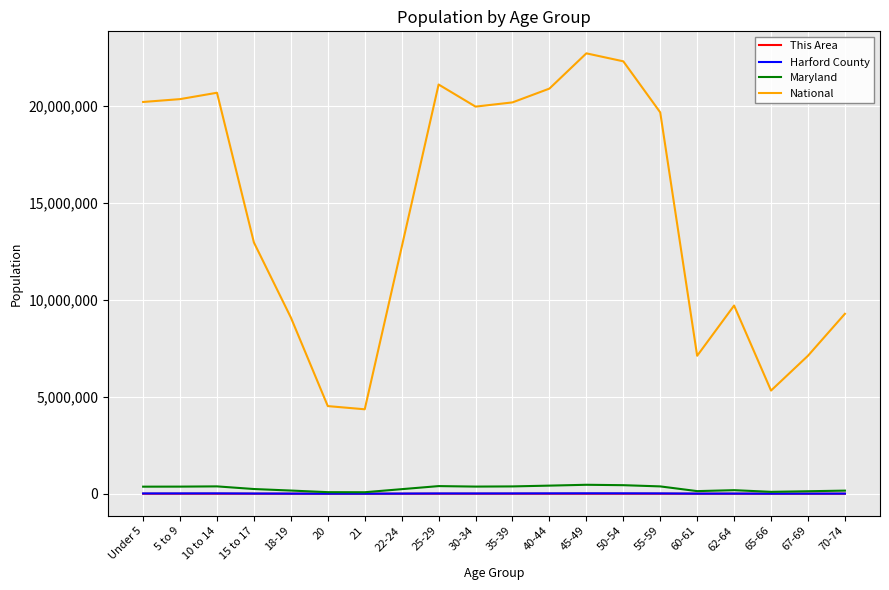

In This Area, how many points are higher than both neighbors (excluding endpoints)?

4